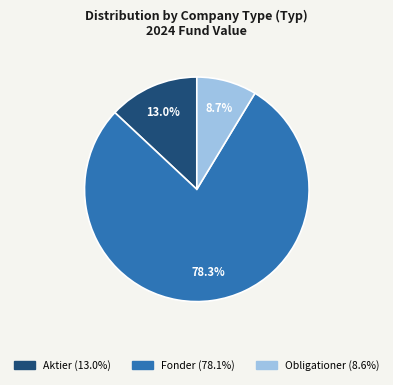

Does any single category account for the majority?

Yes